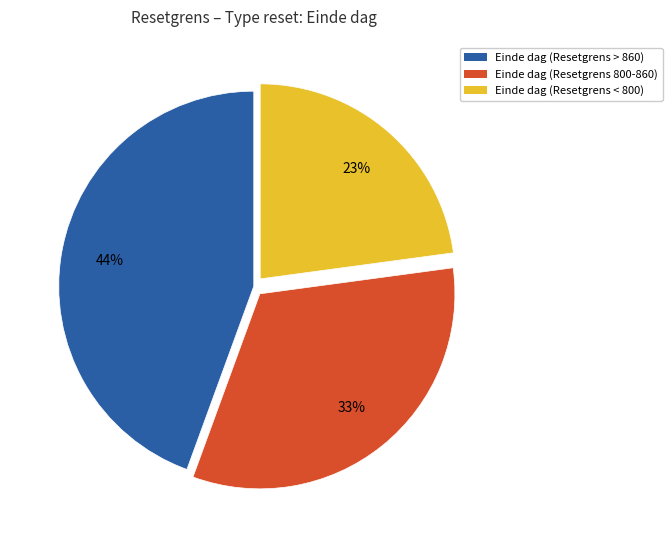

To the nearest percent, what is the average slice percentage?

33%